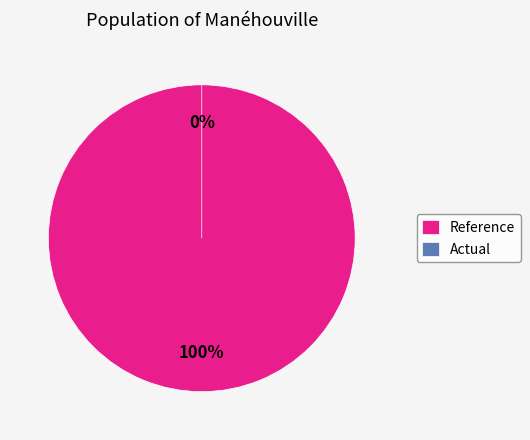

What portion of the pie excludes actual?

100.0%